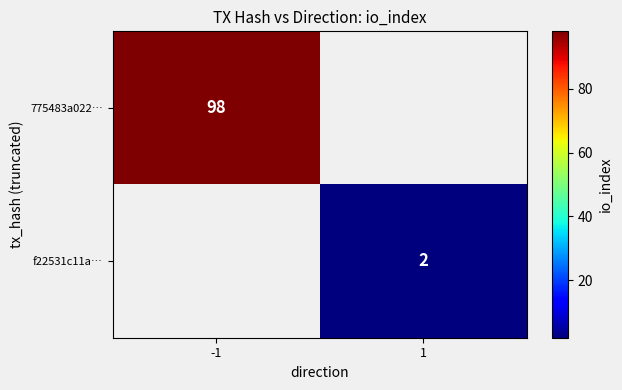

The 775483a022… series shows 55 at -1. True or false?

False